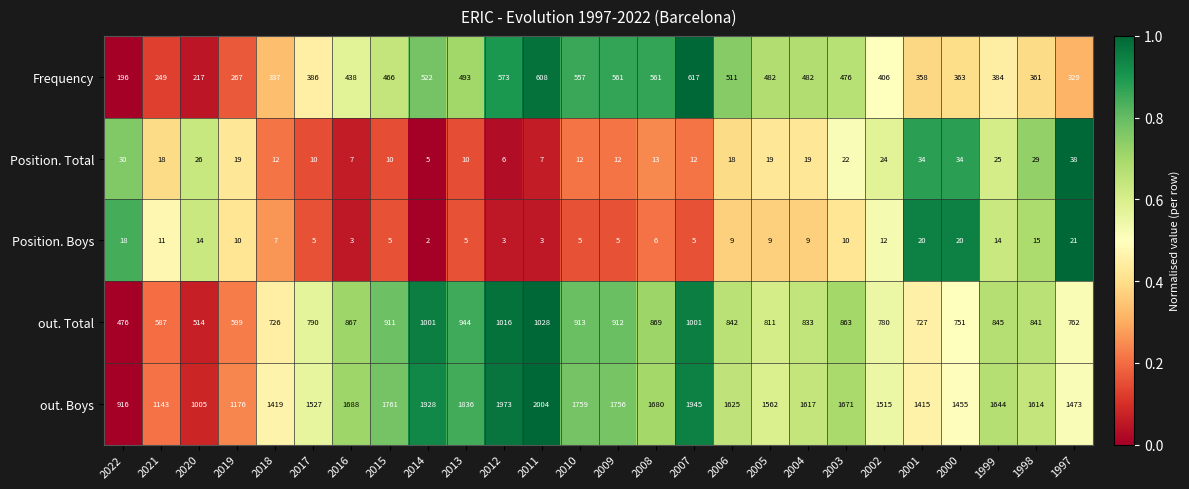

What is the difference between the second highest and minimum values in the out. Boys series?

1057